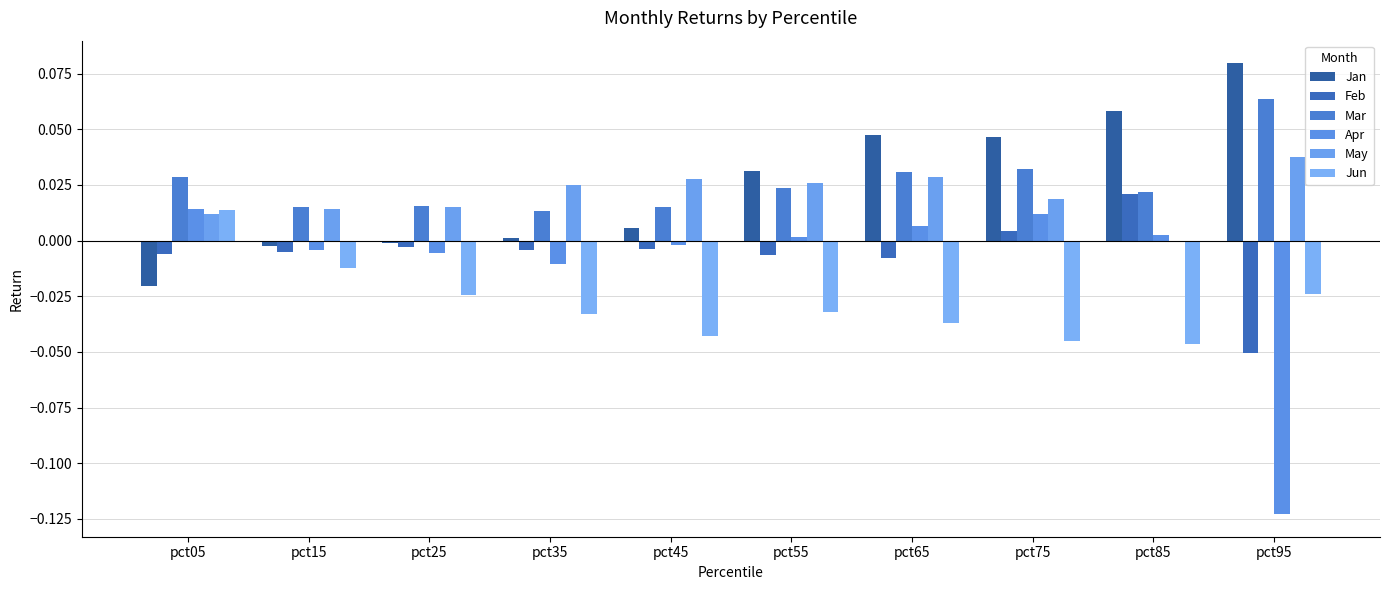

Which label corresponds to the largest value in the chart?

pct95